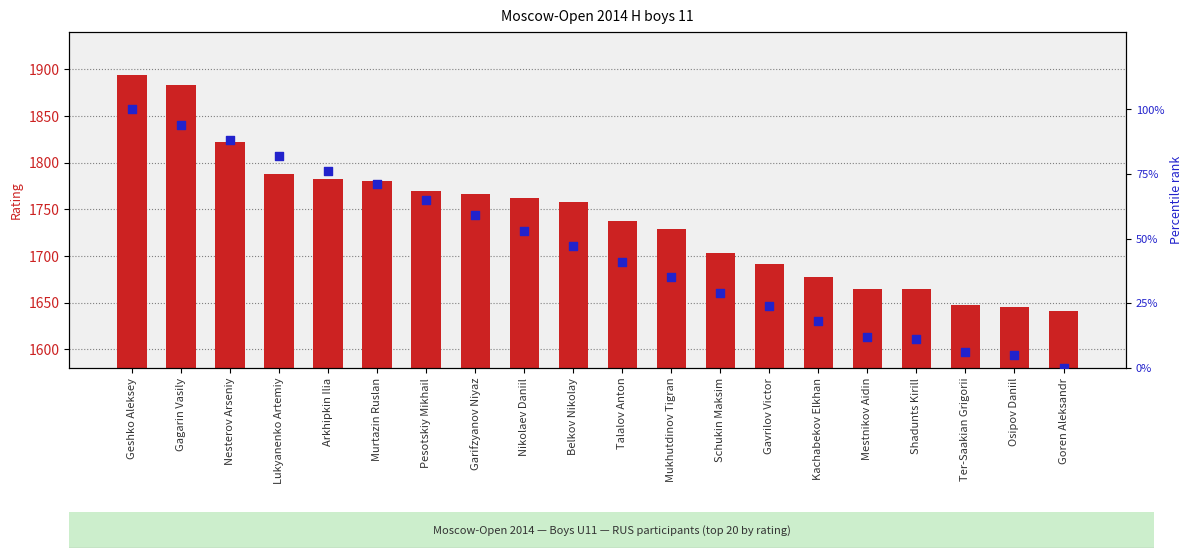

What are all the series names shown in the legend?

Rating, Percentile rank within the sample